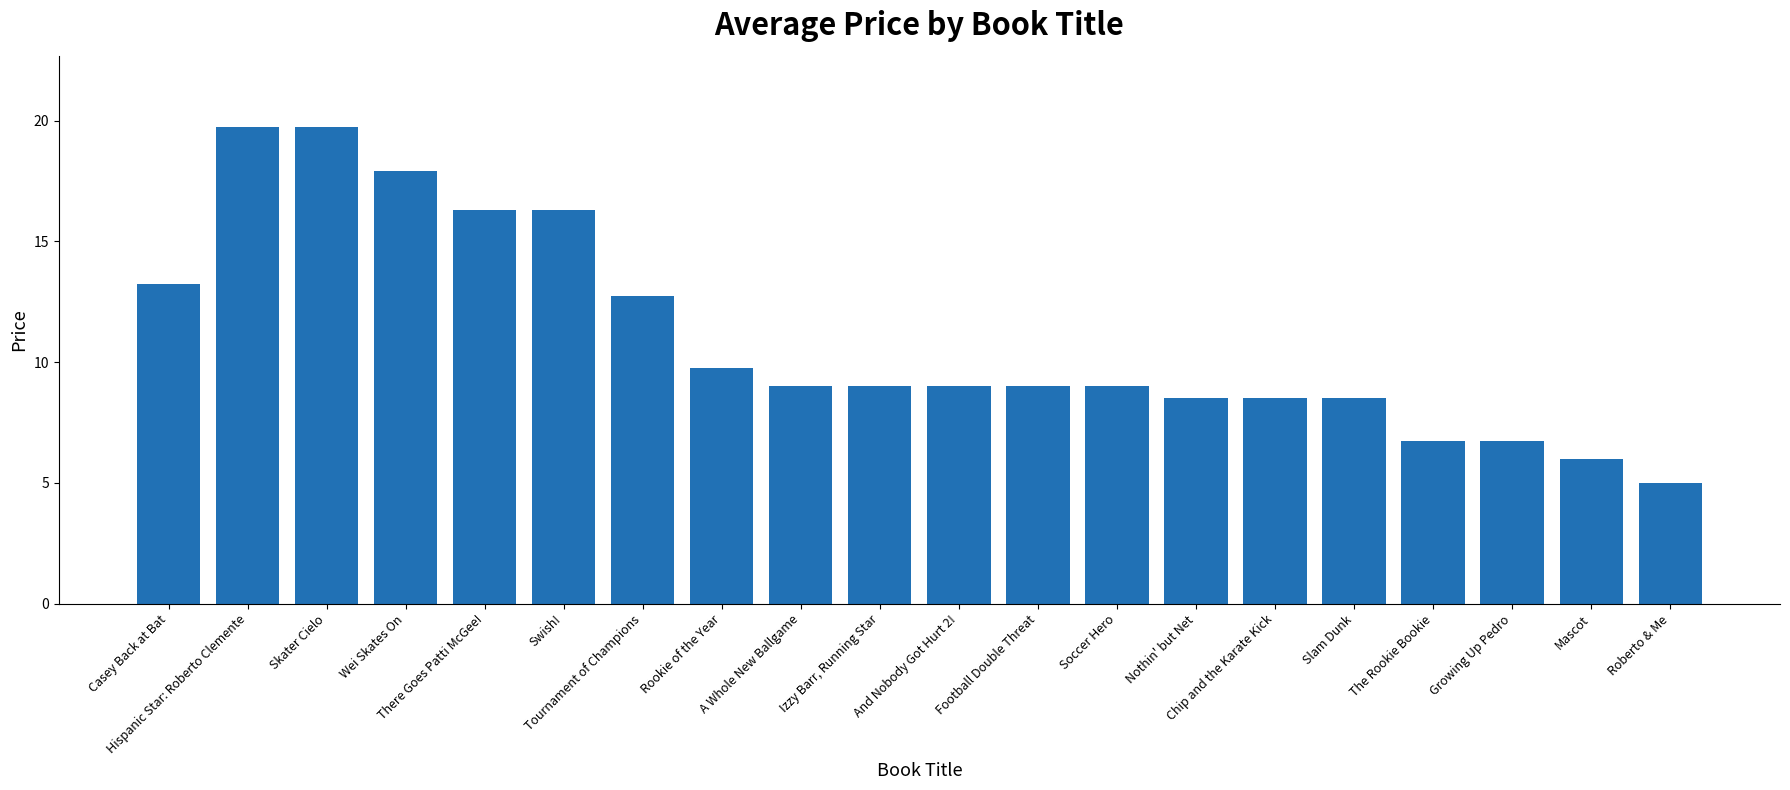

What is the difference between the second highest and second lowest values?

13.7